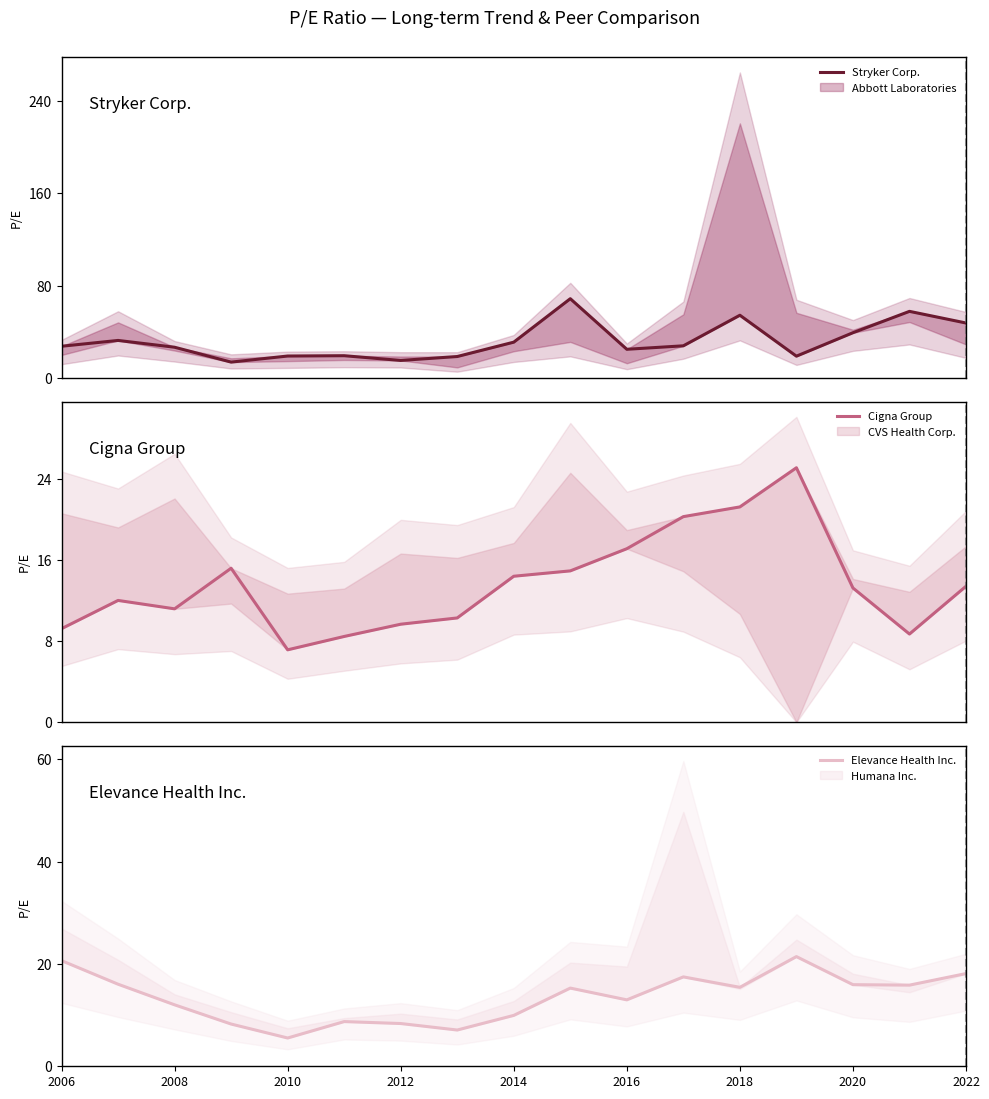

What is the value of the Cigna Group point at the 17th from the left?

13.4